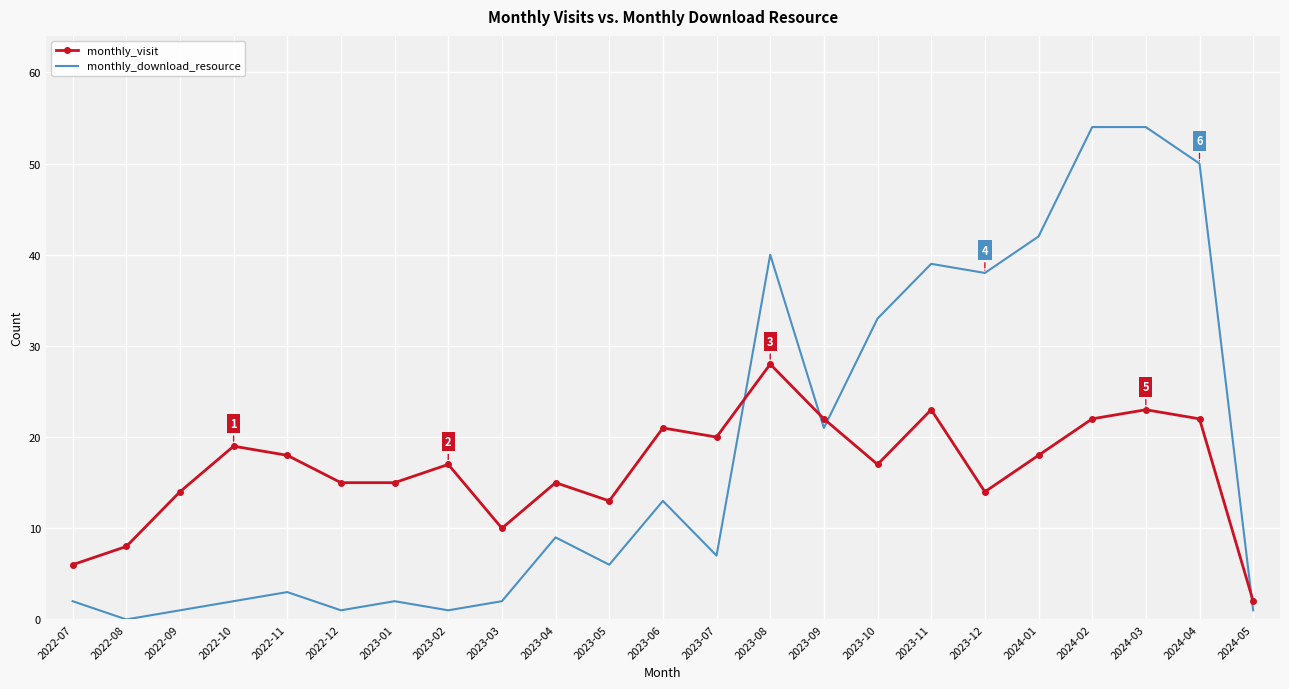

After their last crossing, which series has the higher values: monthly_visit or monthly_download_resource?

monthly_visit